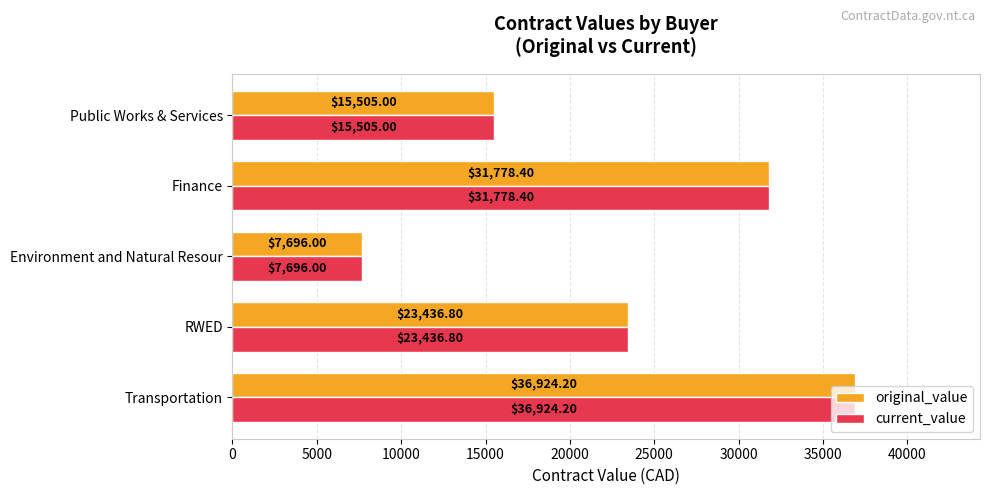

Which category has the highest value in the current_value series?

Transportation